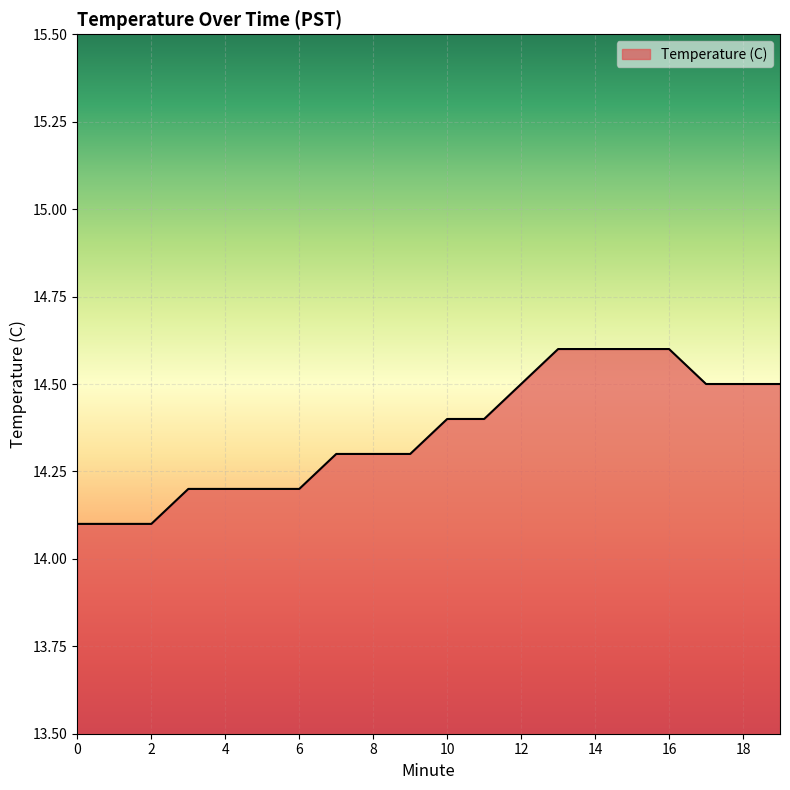

How many lines are shown in the chart?

1